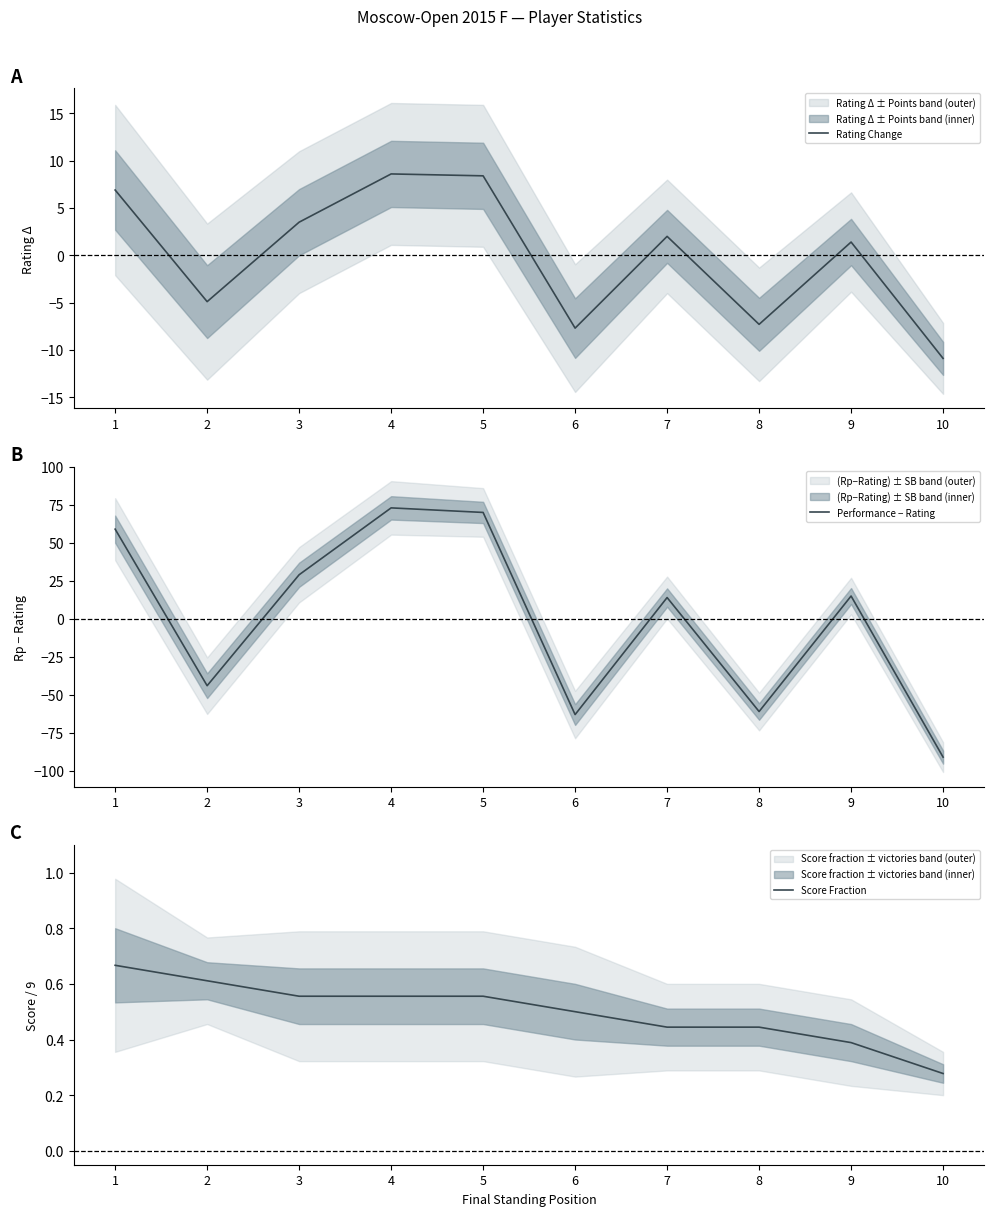

Does the chart display data point markers on the line(s)?

No